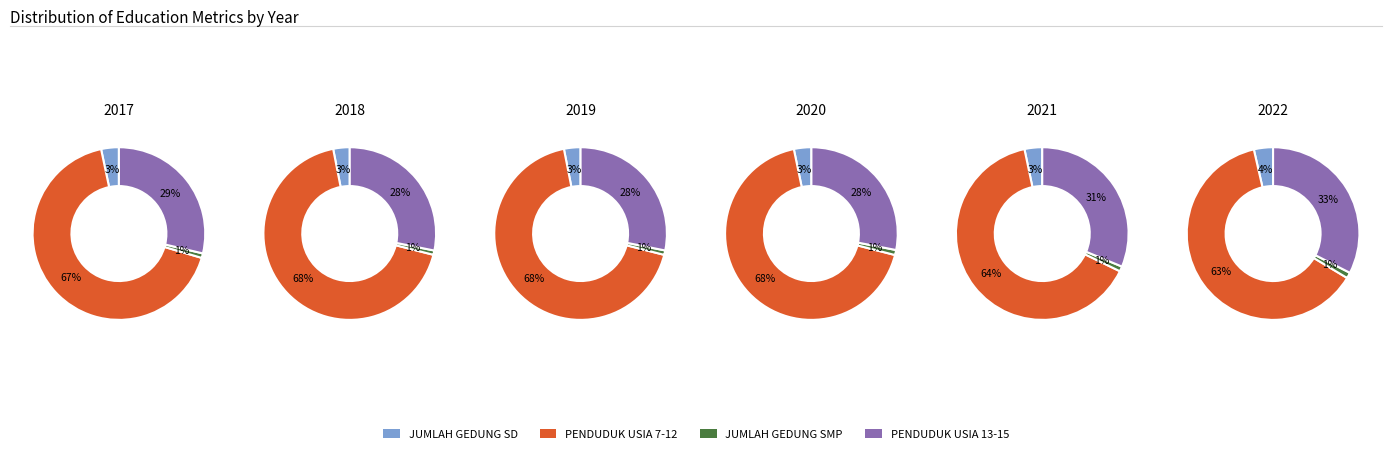

True or false: 2017 accounts for 4% of the total.

False